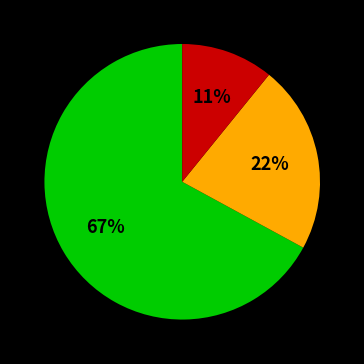

To the nearest percent, what is the difference between the largest and smallest slice percentages?

56%